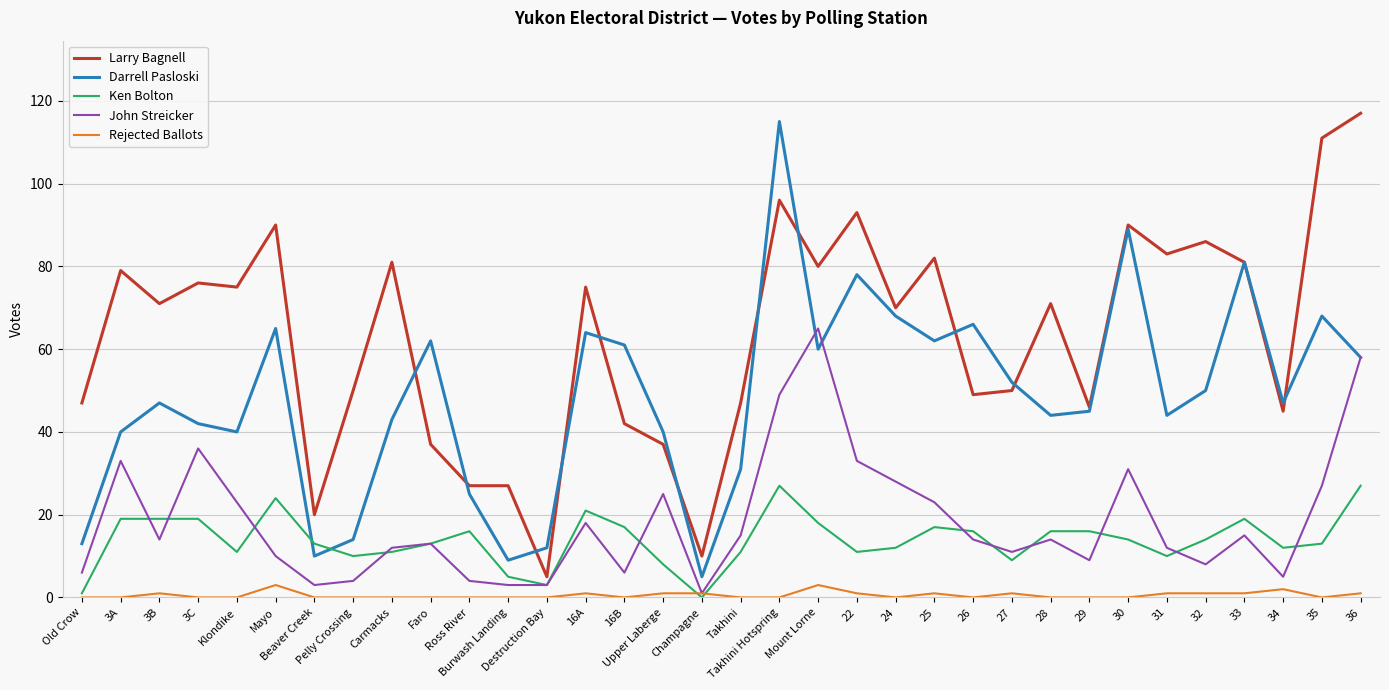

How many intersections are there between Darrell Pasloski and Ken Bolton?

2